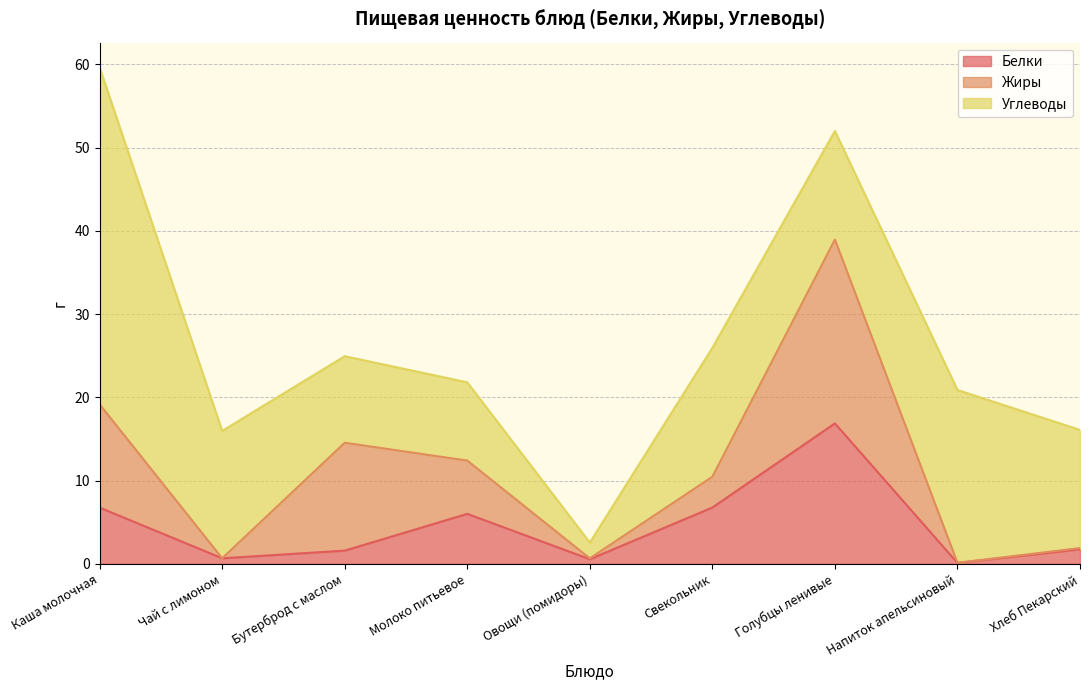

Which series has the largest total across all categories?

Углеводы